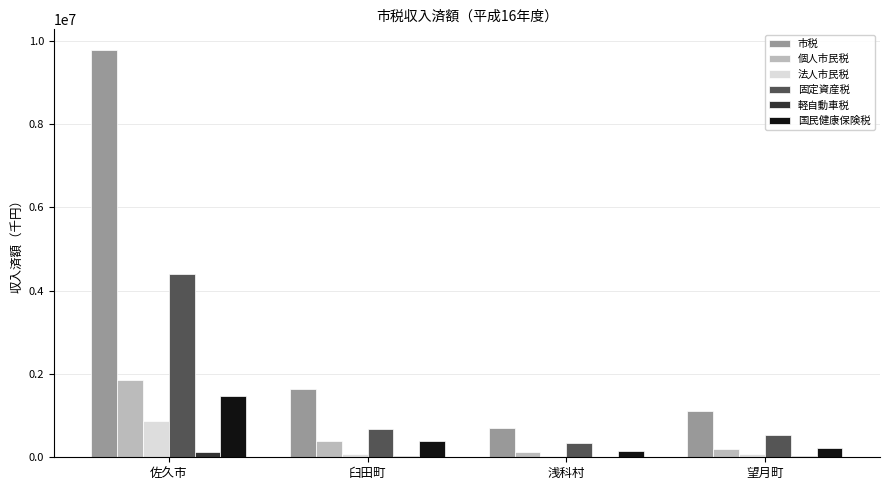

The value of 国民健康保険税 at 望月町 is 215695. True or false?

True